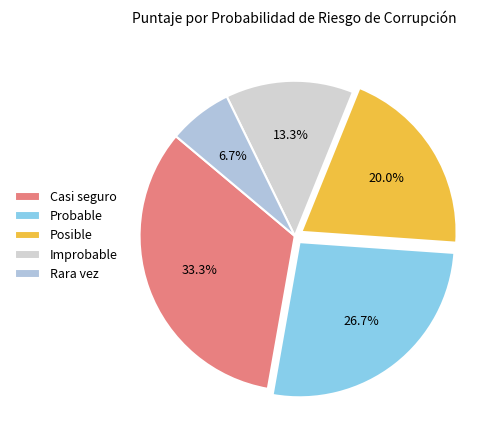

The Probable slice represents 27% of the pie. True or false?

True